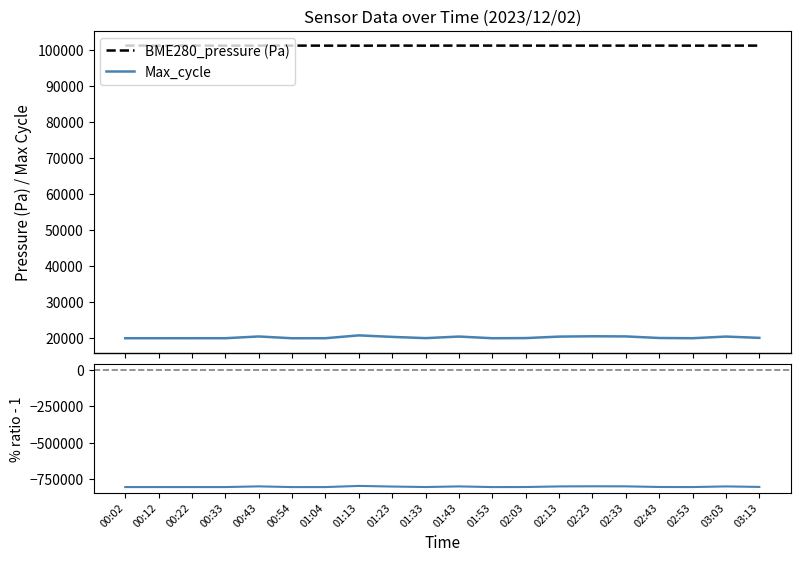

True or false: %Max_cycle/Pressure - 1 and Max_cycle intersect in this chart.

False